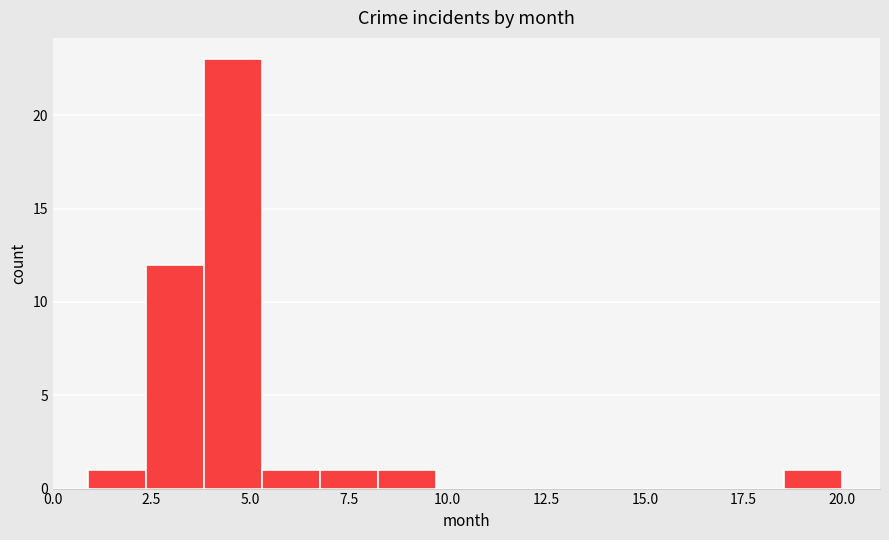

Read against the x-axis, roughly where is the centre of the tallest bar?

4.5